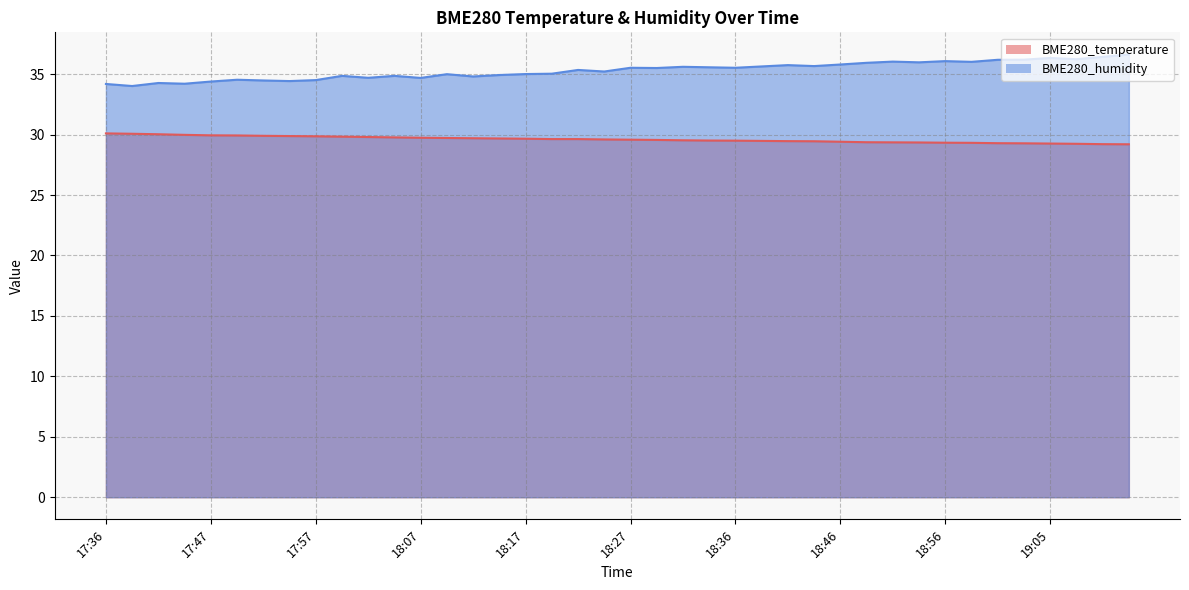

Reading left to right, what are all the values shown in this chart?

BME280_temperature: 17:36=30.1	17:38=30.1	17:41=30.0	17:45=30.0	17:47=29.9	17:50=29.9	17:52=29.9	17:55=29.9	17:57=29.9	18:00=29.8	18:02=29.8	18:05=29.8	18:07=29.7	18:09=29.7	18:12=29.7	18:14=29.7	18:17=29.7	18:19=29.6	18:22=29.6	18:24=29.6	18:27=29.6	18:29=29.6	18:31=29.5	18:34=29.5	18:36=29.5	18:39=29.5	18:41=29.5	18:44=29.4	18:46=29.4	18:48=29.4	18:51=29.4	18:53=29.4	18:56=29.3	18:58=29.3	19:01=29.3	19:03=29.3	19:05=29.3	19:08=29.2	19:10=29.2	19:13=29.2
BME280_humidity: 17:36=34.2	17:38=34.0	17:41=34.3	17:45=34.2	17:47=34.4	17:50=34.5	17:52=34.5	17:55=34.4	17:57=34.5	18:00=34.9	18:02=34.7	18:05=34.9	18:07=34.7	18:09=35.0	18:12=34.8	18:14=34.9	18:17=35.0	18:19=35.0	18:22=35.4	18:24=35.2	18:27=35.5	18:29=35.5	18:31=35.6	18:34=35.6	18:36=35.5	18:39=35.6	18:41=35.8	18:44=35.7	18:46=35.8	18:48=35.9	18:51=36.0	18:53=36.0	18:56=36.1	18:58=36.0	19:01=36.2	19:03=36.2	19:05=36.3	19:08=36.2	19:10=36.4	19:13=36.6